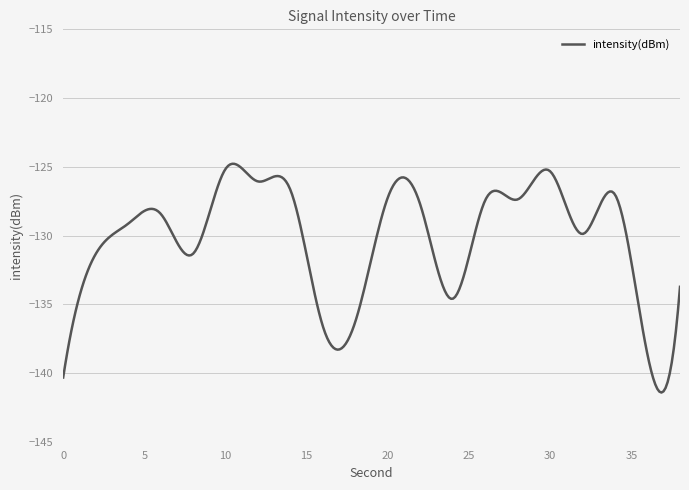

What is the maximum value shown in the chart?

-124.8